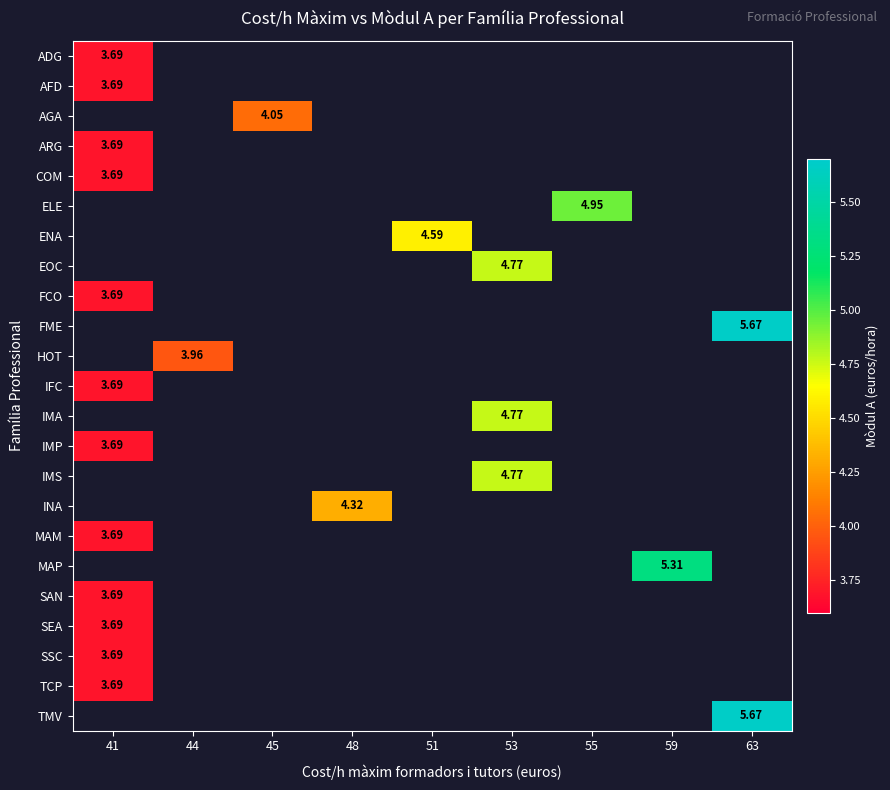

What is the maximum value shown in the chart?

5.7